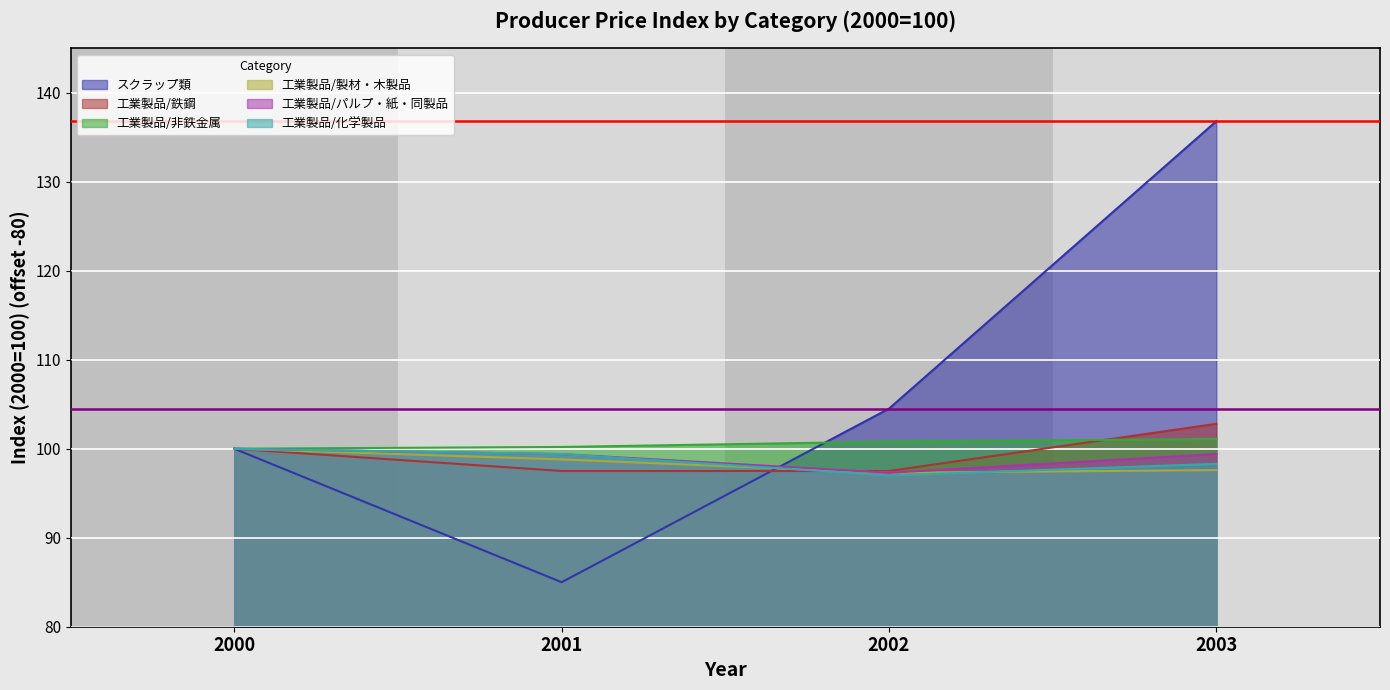

Reading left to right, list all the values displayed in this chart.

スクラップ類: 20.0	5.0	24.5	56.8
工業製品/鉄鋼: 20.0	17.5	17.5	22.8
工業製品/非鉄金属: 20.0	20.2	20.8	21.1
工業製品/製材・木製品: 20.0	18.8	17.3	17.6
工業製品/パルプ・紙・同製品: 20.0	19.4	17.3	19.4
工業製品/化学製品: 20.0	19.4	17.0	18.3